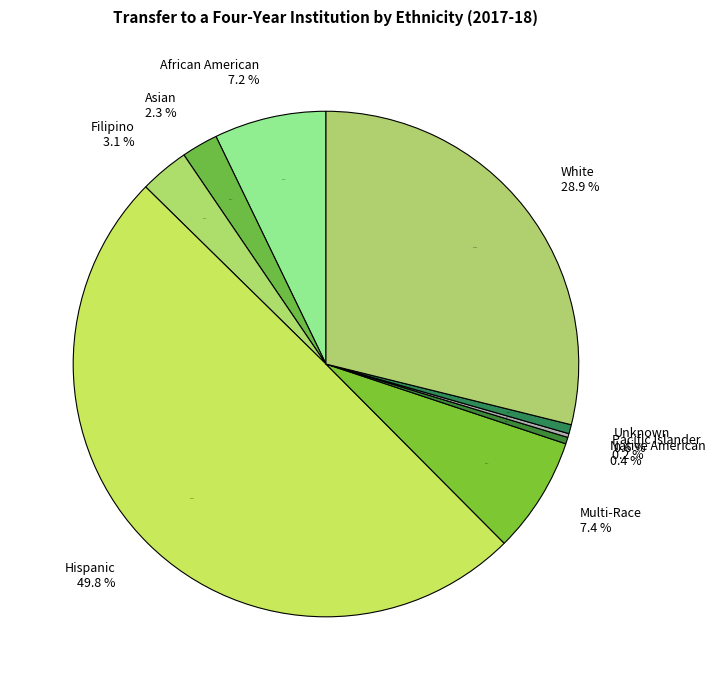

What percentage is the African American slice, to the nearest percent?

7%